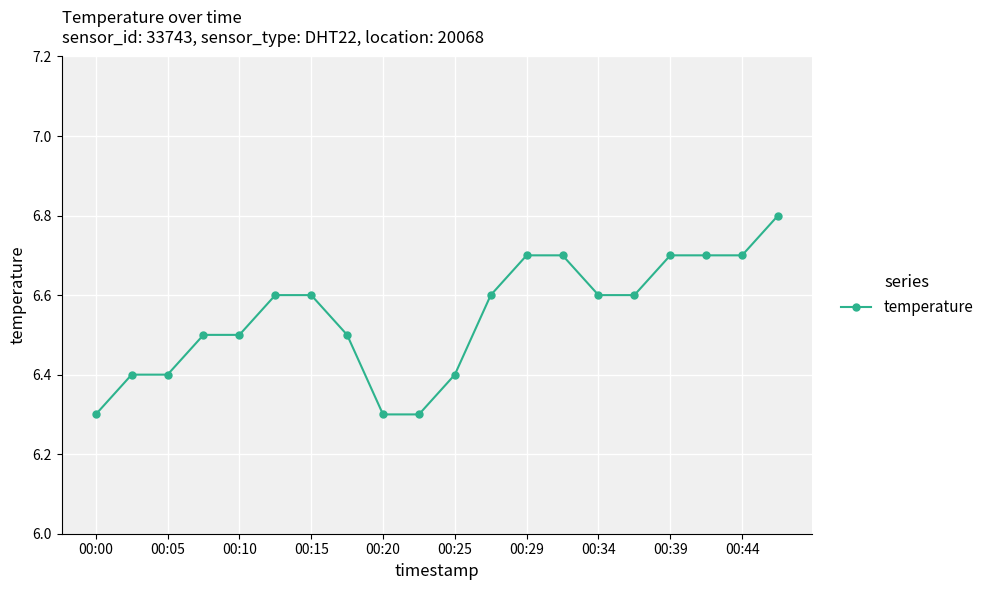

How many values are between 6 and 7?

20